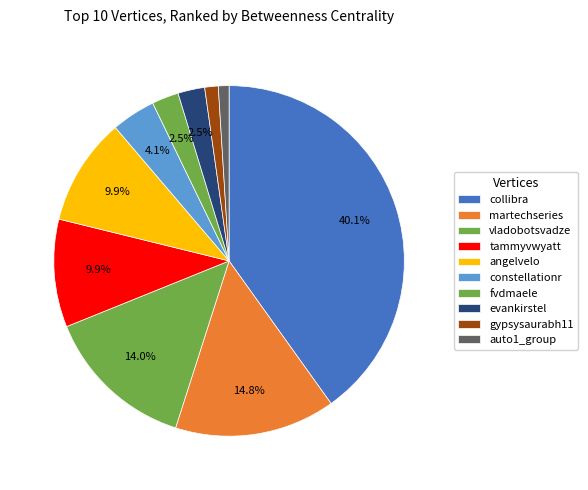

How many segments does this pie chart have?

10